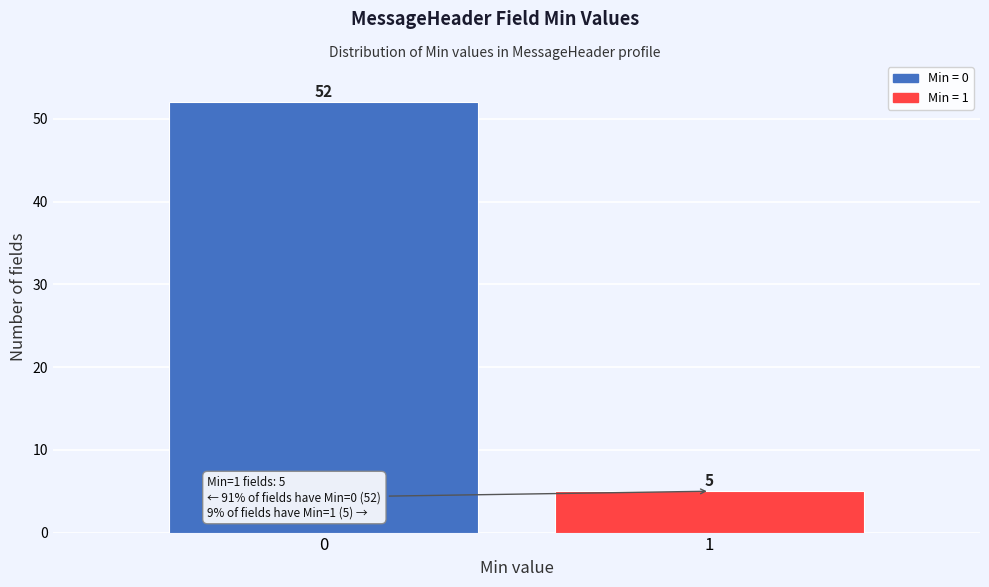

Reading left to right, extract all data points from this chart.

0=52	1=5